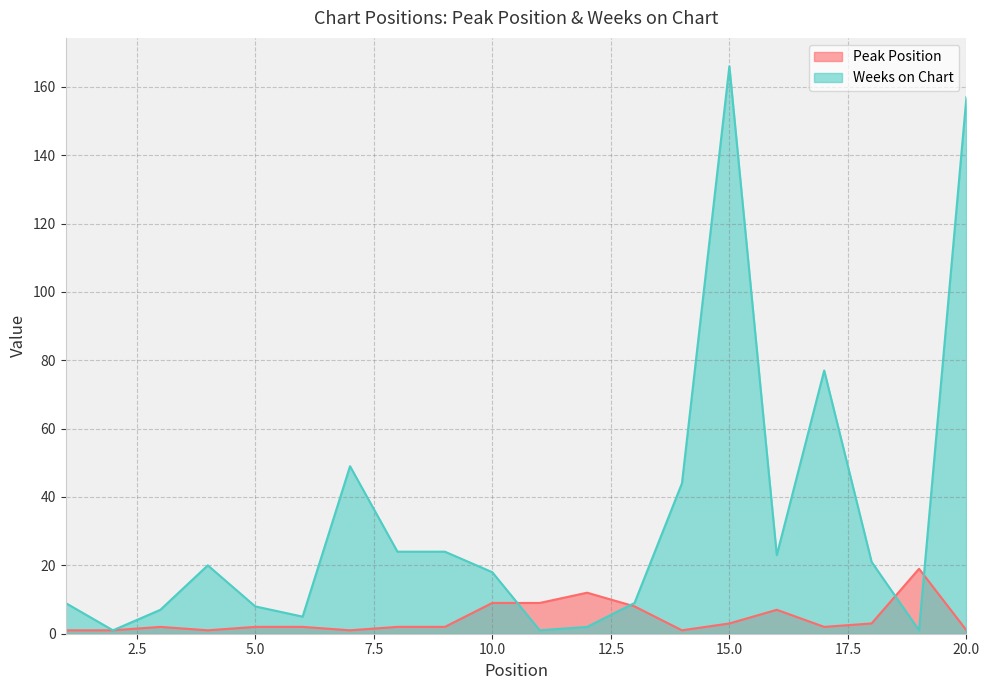

What is the smallest value displayed?

1